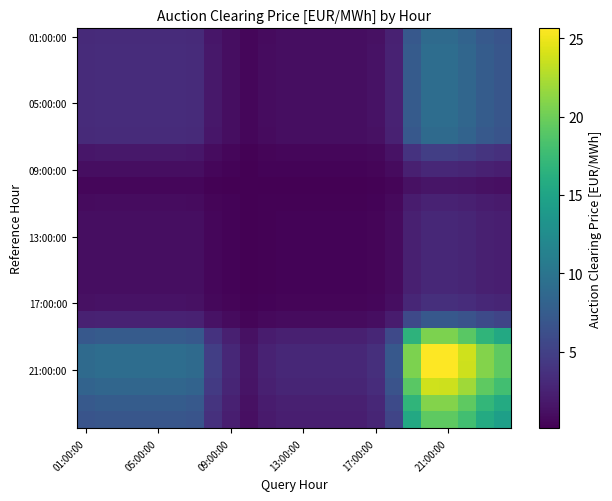

What is the maximum value shown in the chart?

25.6